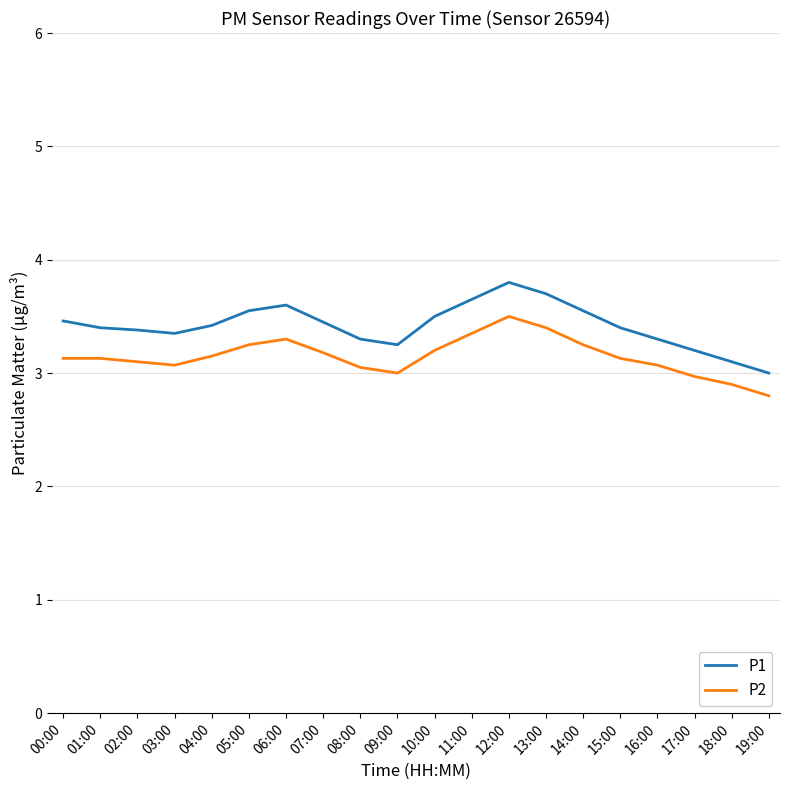

At which category is the sum across all series the highest?

12:00